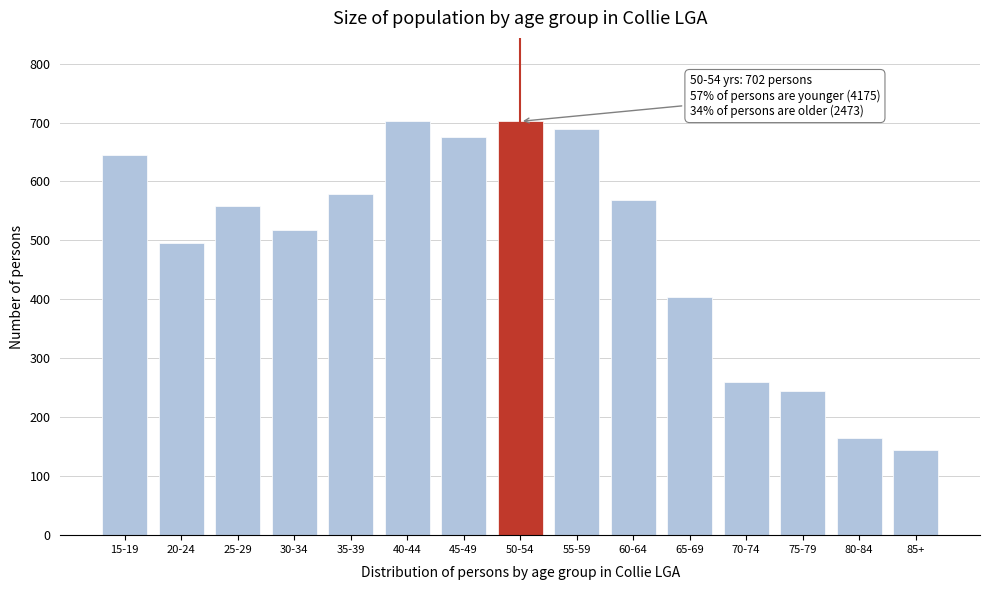

True or false: the data shows 703 at 40-44.

True